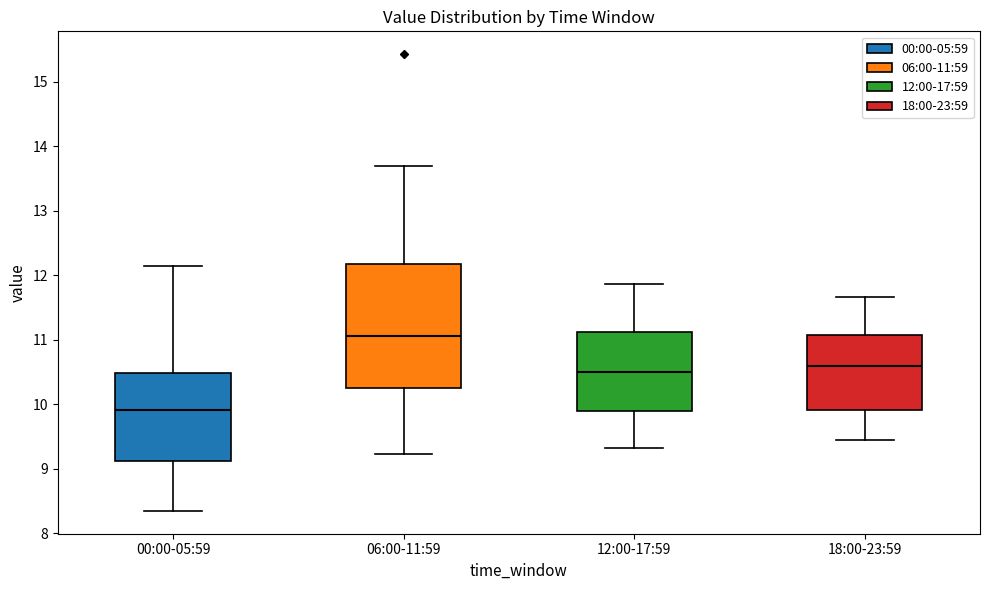

Which box's median line is the highest?

06:00-11:59